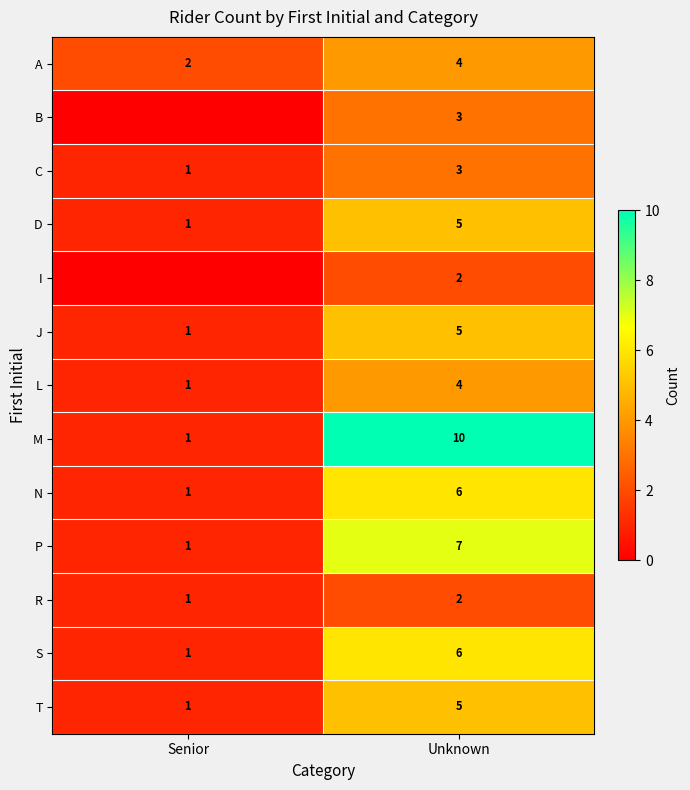

Is the value of L at Unknown greater than the value of D at Senior?

Yes